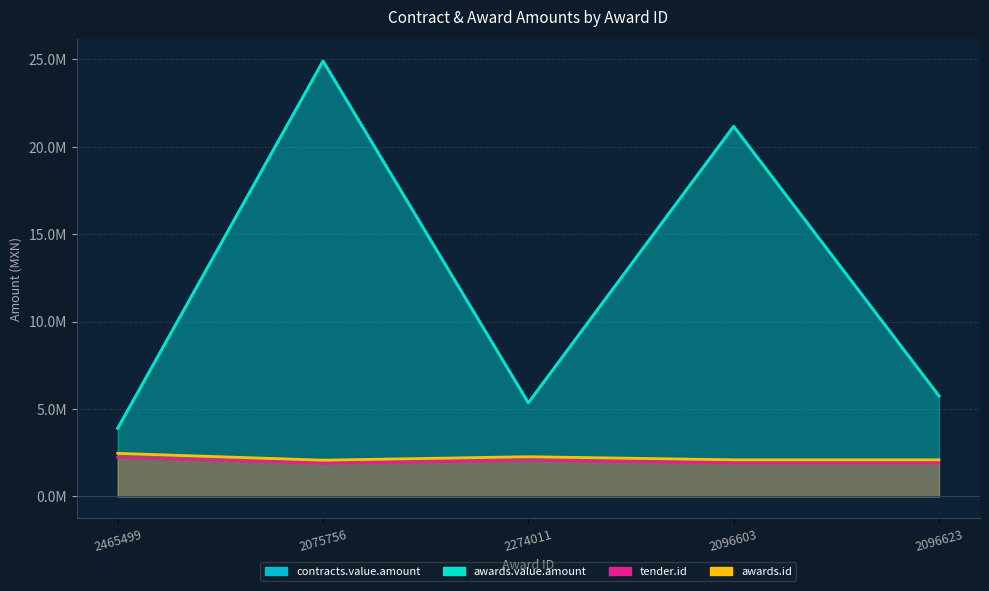

What is the value of the awards.id point at the 5th from the left?

2096623.0